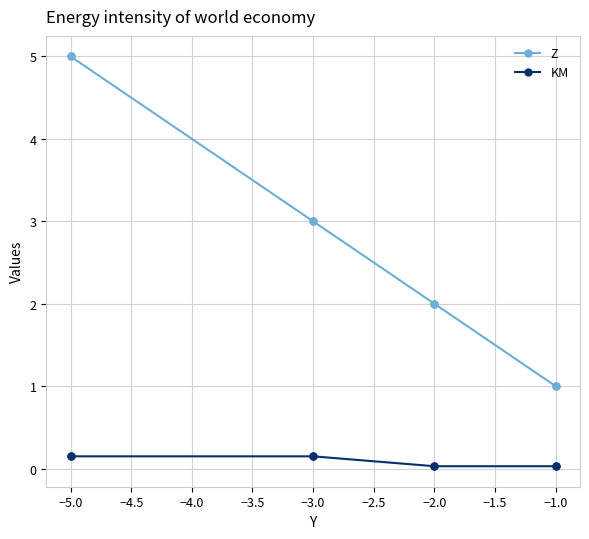

What is the difference between the maximum and minimum values in the Z series?

4.0